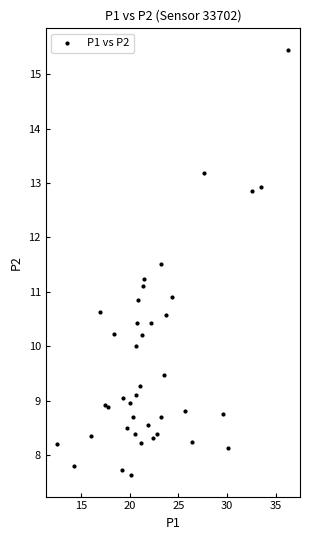

What is the range of X values (max minus min)?

23.7